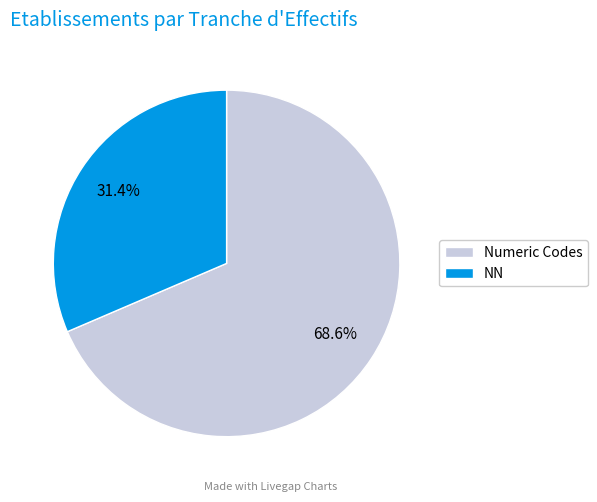

What is the largest slice in the pie chart?

Numeric Codes